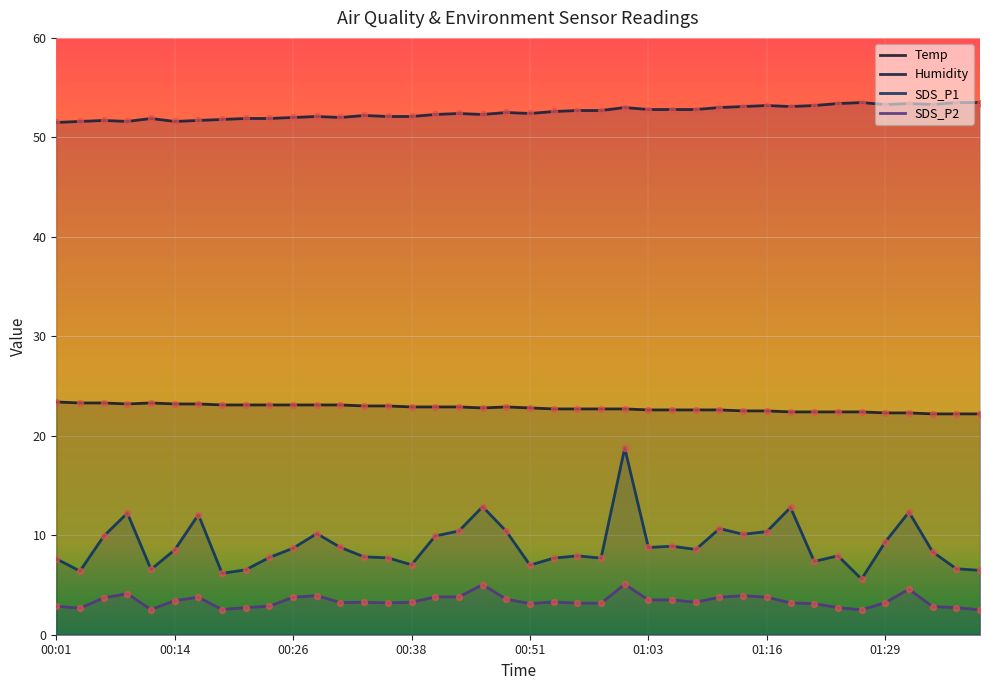

At how many categories does at least one series exceed 14?

40